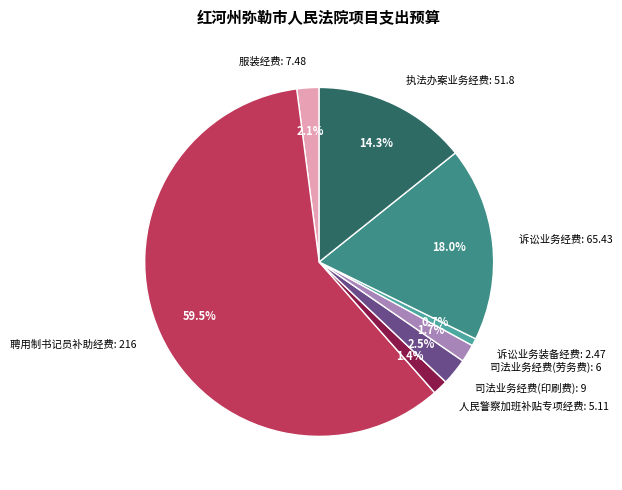

What is the smallest slice in the pie chart?

诉讼业务装备经费